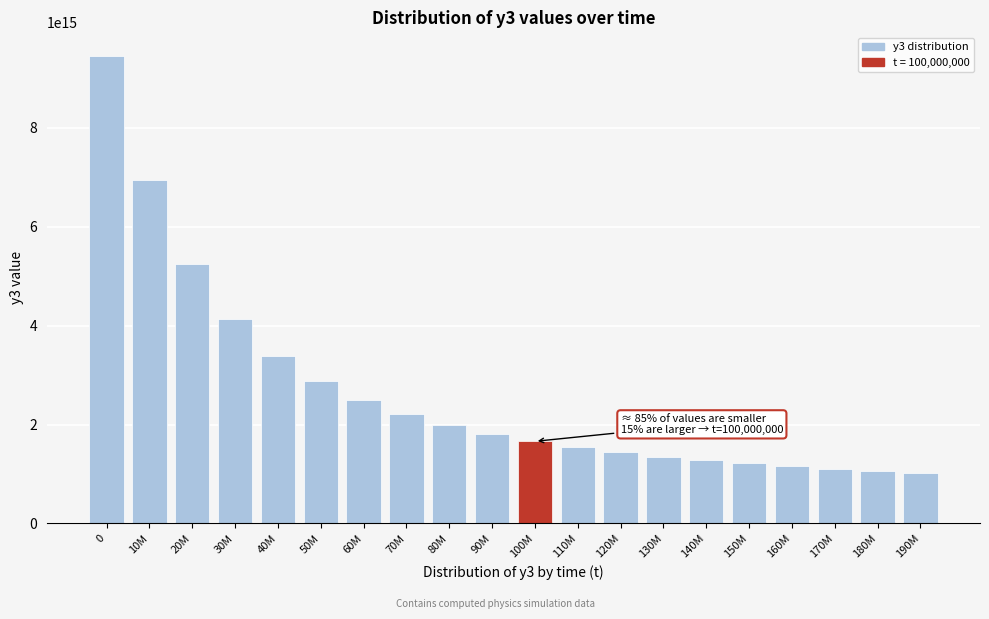

What is the label of the 13th bar from the right?

70M